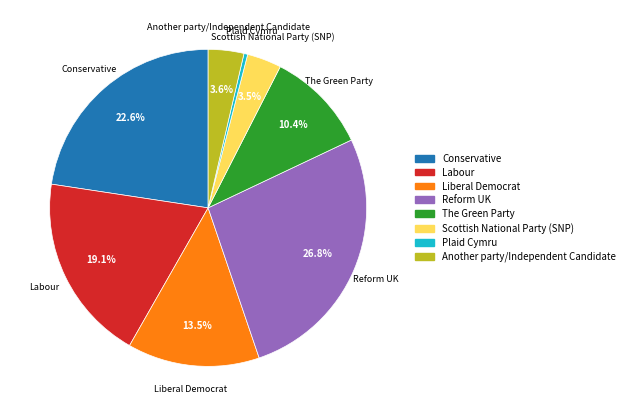

What percentage is NOT represented by Labour?

80.9%